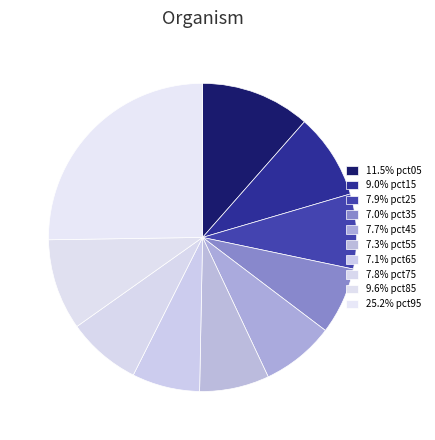

How many slices are in this pie chart?

10